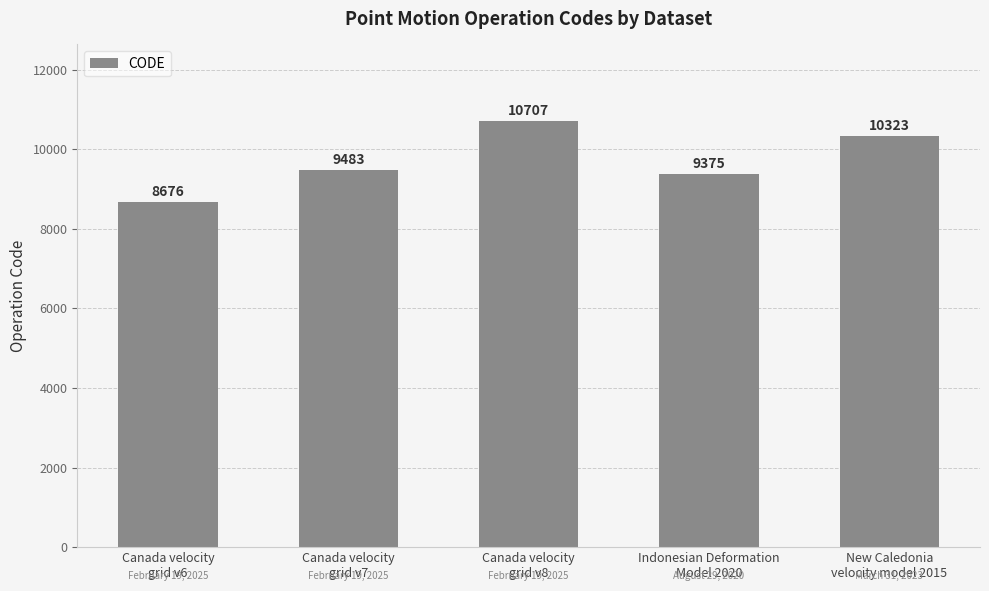

What is the label of the 4th bar from the left?

Indonesian Deformation
Model 2020